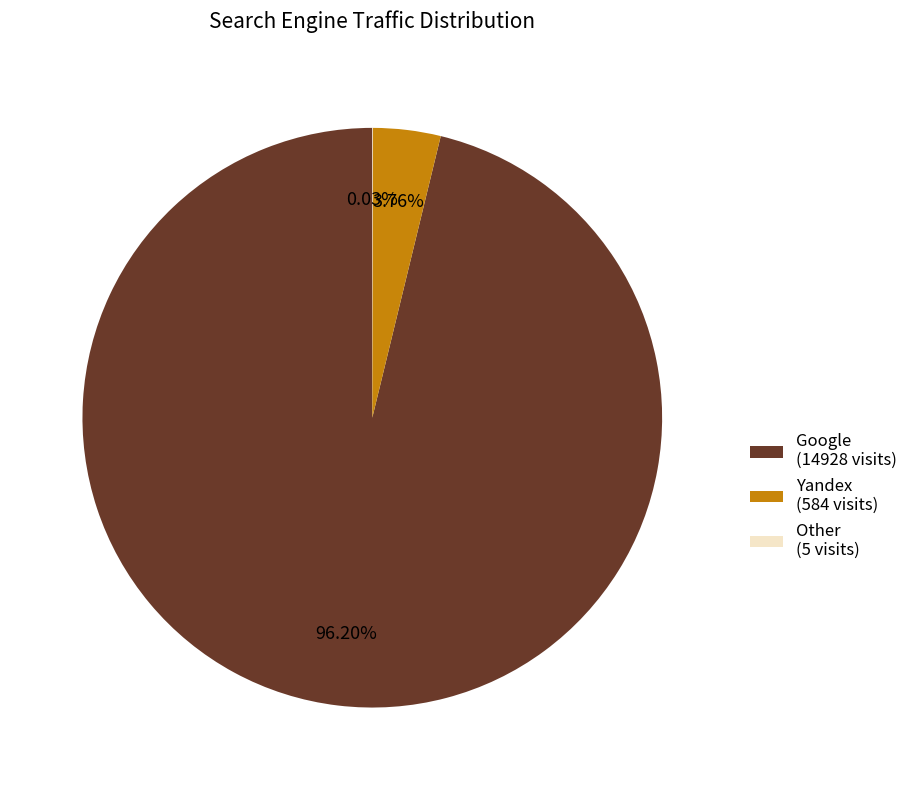

Which has a higher value, Yandex (584 visits) or Google (14928 visits)?

Google (14928 visits)